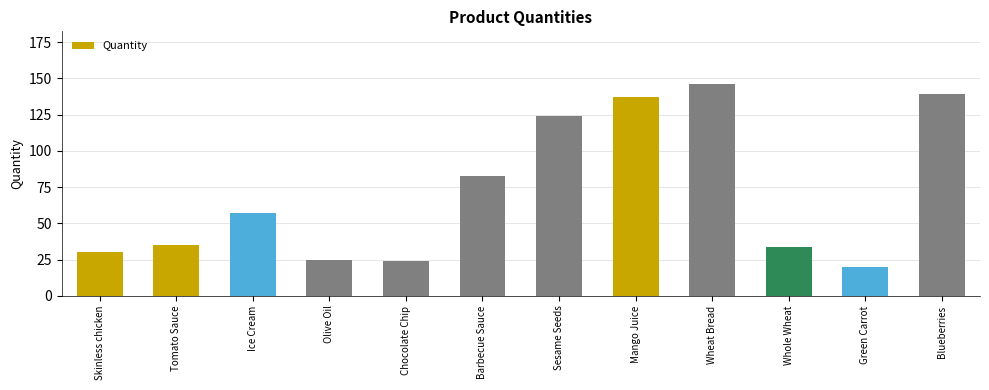

Between Olive Oil and Mango Juice, which is larger?

Mango Juice